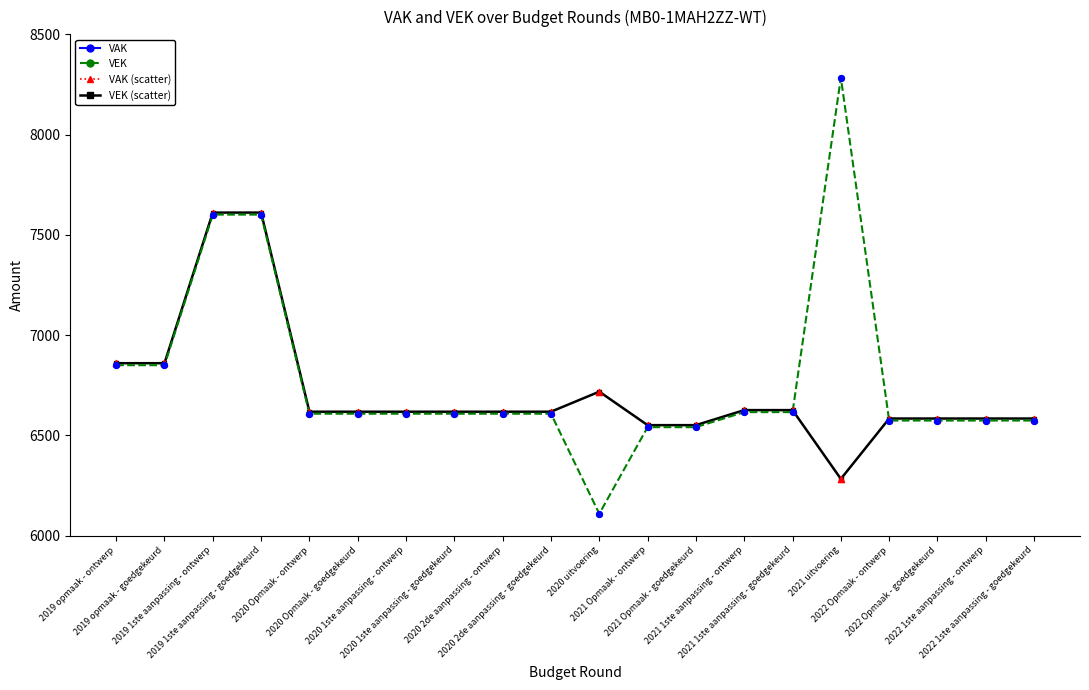

Which series has the largest range (max minus min)?

VEK